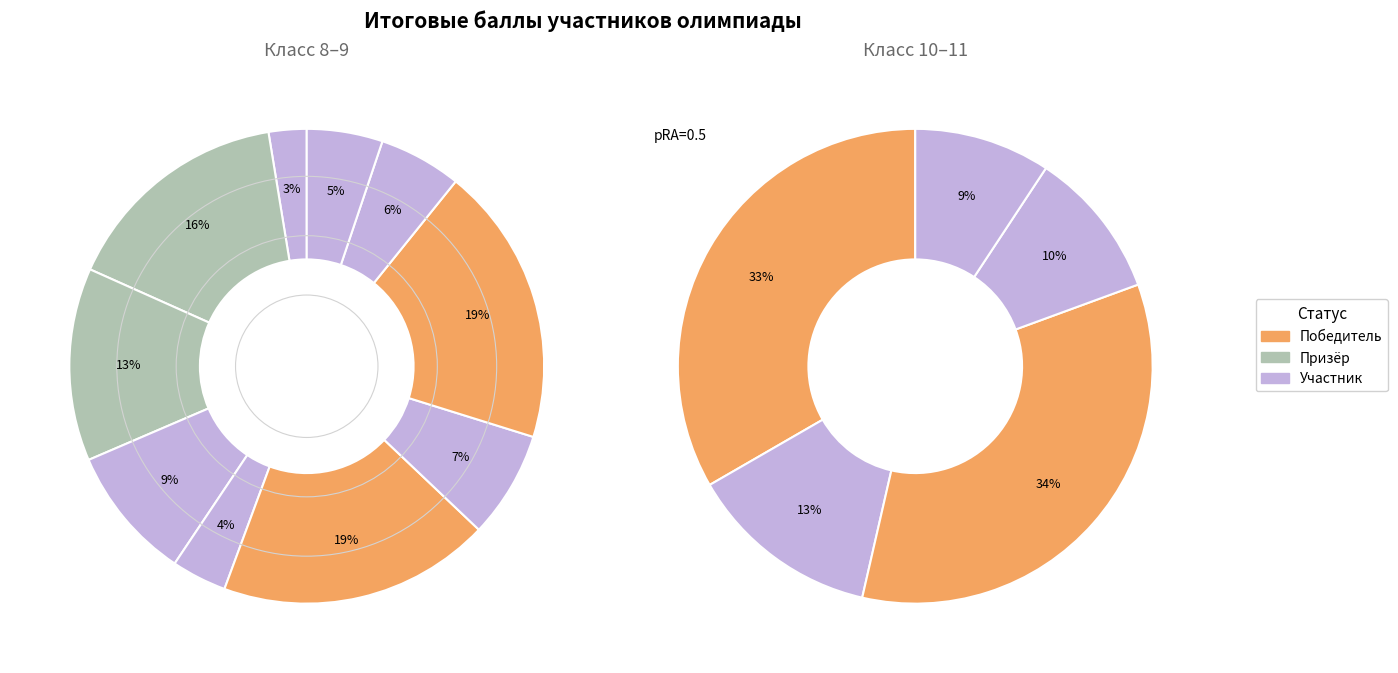

To the nearest percent, what percentage of the pie is 6?

19%